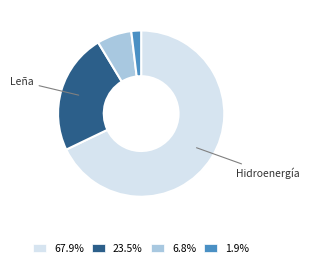

How many slices are in this pie chart?

4